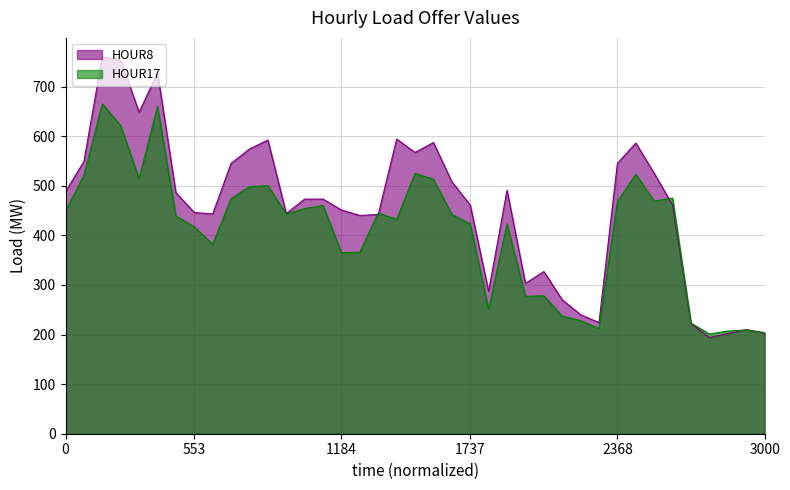

What is the label of the 38th point from the right?

2022-01-02